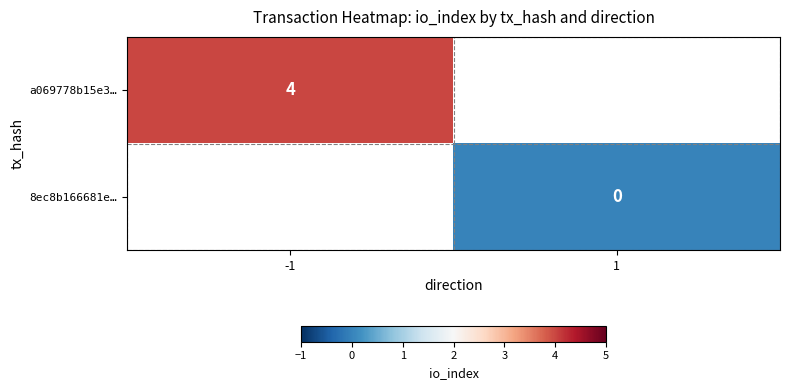

Is it true that a069778b15e3… equals 7 at -1?

False